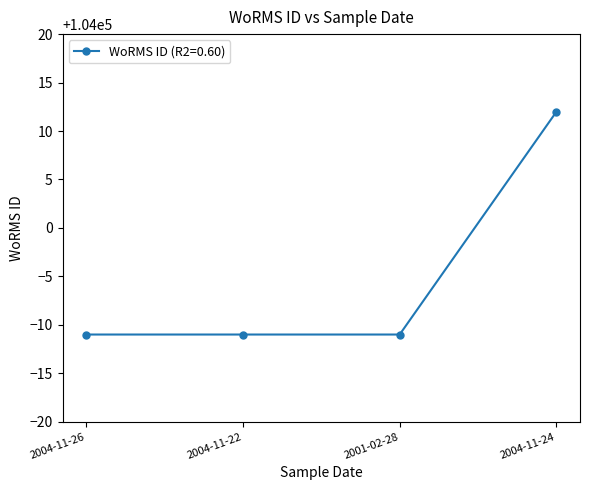

Reading right to left, extract all data points from this chart.

2004-11-24=104012	2001-02-28=103989	2004-11-22=103989	2004-11-26=103989